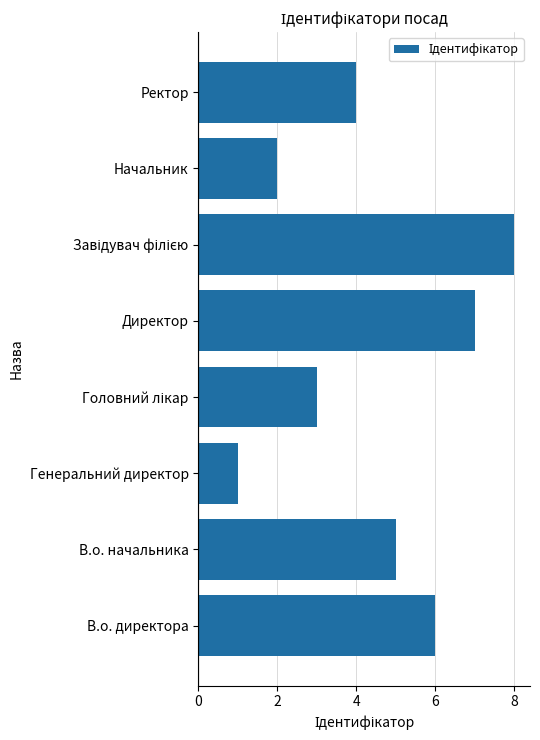

What is the sum of the values at В.о. директора and Директор?

13